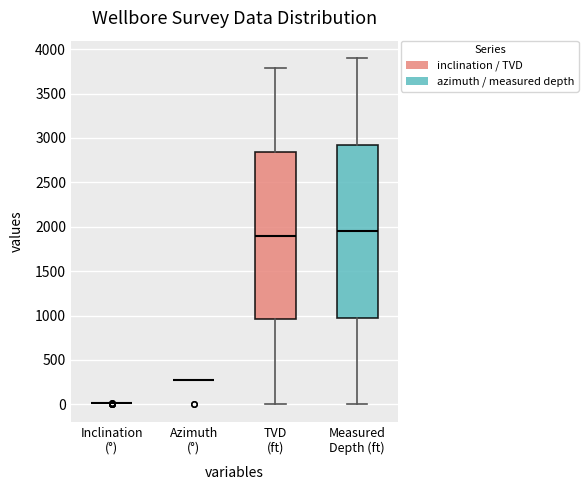

Reading left to right, read every box against the y-axis: the position of its median line, the range the box covers, and the ends of its whiskers. The values are not printed on the chart, so give them approximately, as read against the axis.

Inclination (°): box collapsed to a line at 0, whiskers 0 to 0
Azimuth (°): box collapsed to a line at 300, whiskers 300 to 300
TVD (ft): median 1900, box 950 to 2850, whiskers 0 to 3800
Measured Depth (ft): median 1950, box 1000 to 2950, whiskers 0 to 3900